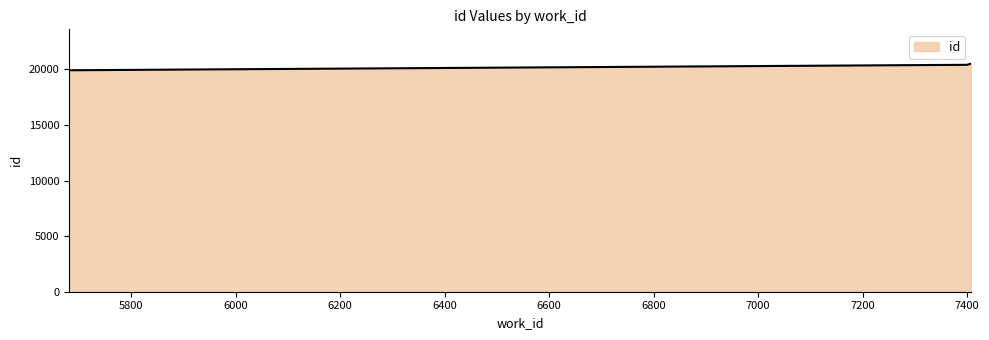

How many lines are shown in the chart?

1